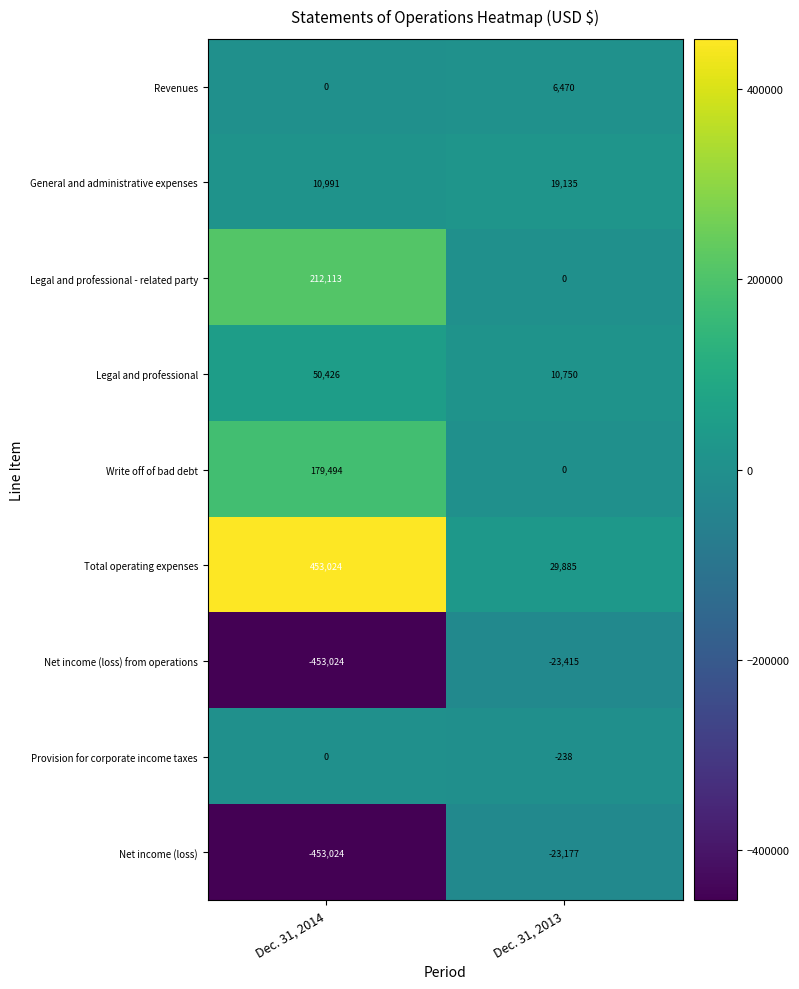

What is the highest value of the Revenues series?

6470